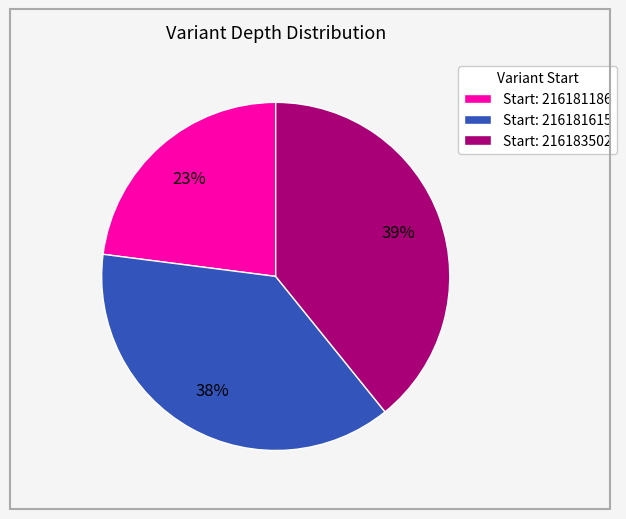

Rank the categories by value from lowest to highest.

Start: 216181186, Start: 216181615, Start: 216183502